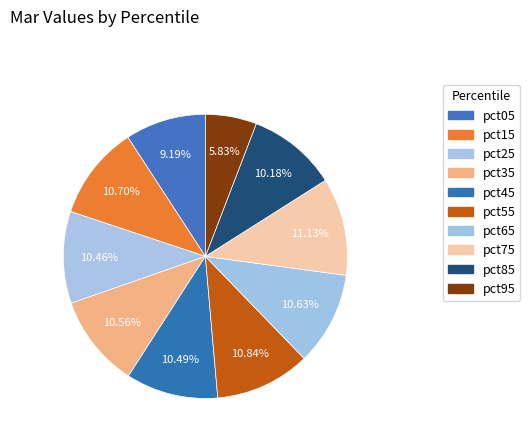

Does pct25 represent more than half of the total?

No